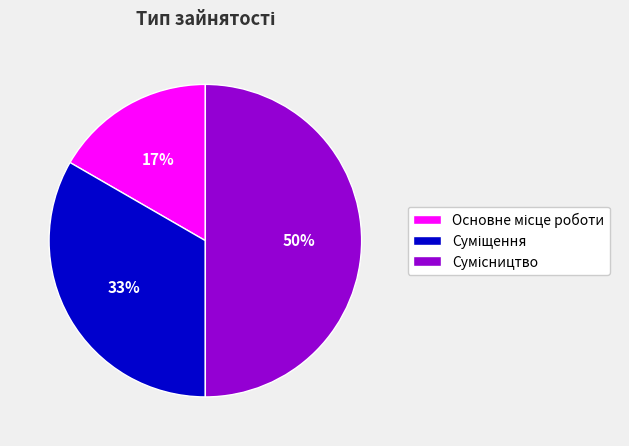

To the nearest percent, what is the difference between the largest and smallest slice percentages?

33%